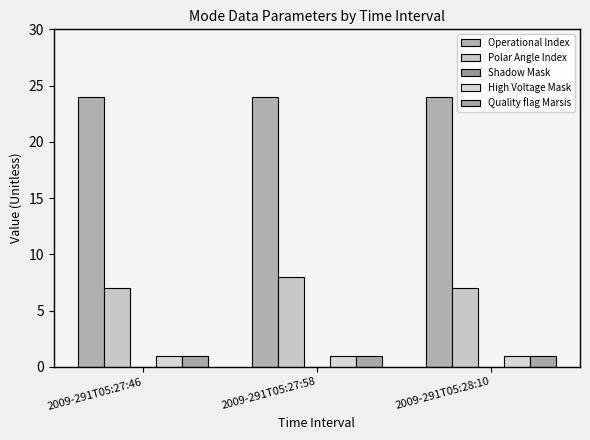

Which series has the largest range (max minus min)?

Polar Angle Index